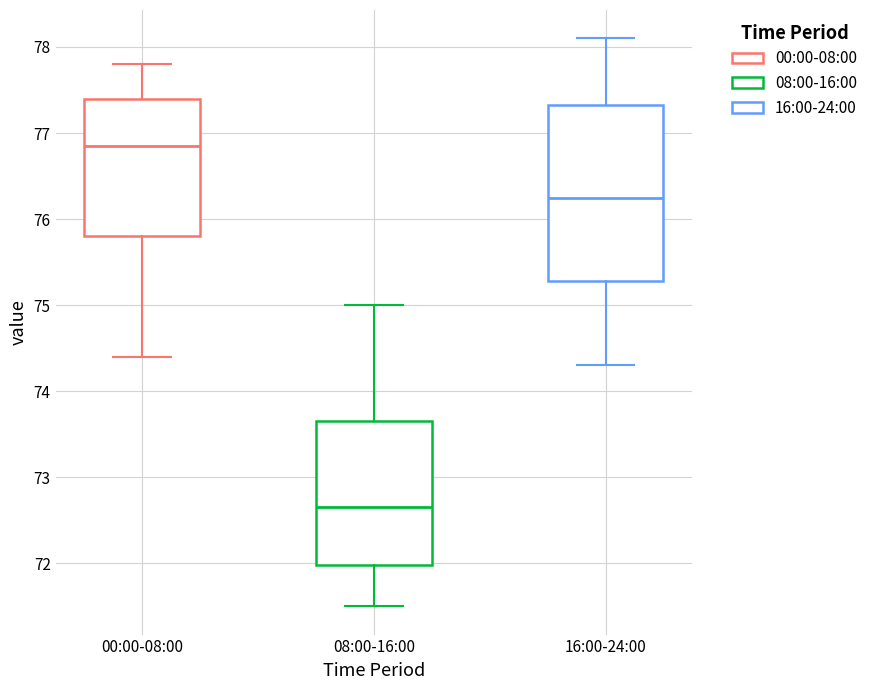

Where does the median line of the box for 08:00-16:00 sit on the y-axis? The values are not printed on the chart, so give them approximately, as read against the axis.

72.7